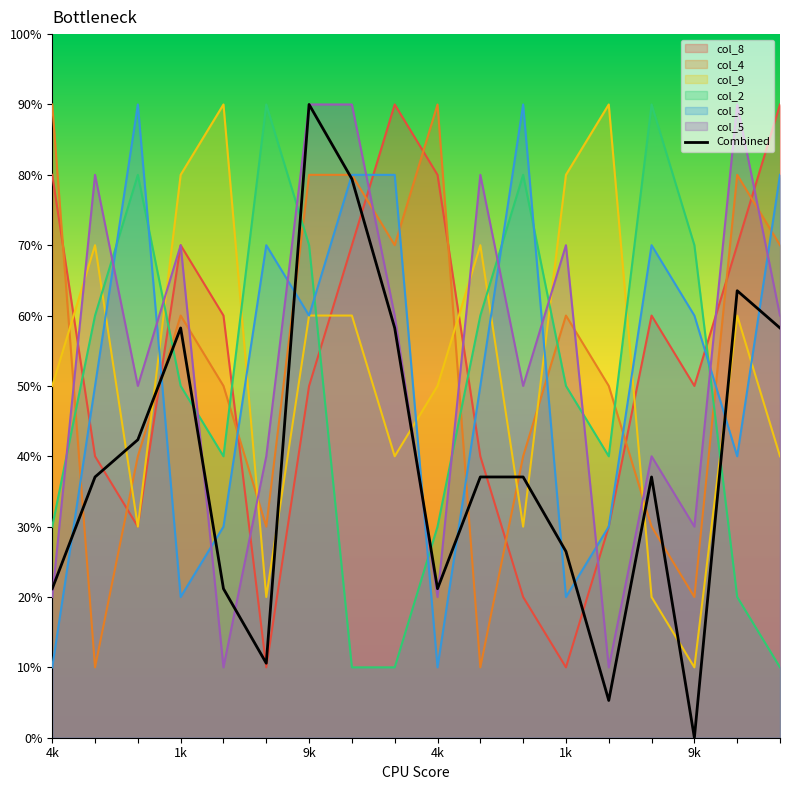

What is the maximum value shown in the chart?

9.0